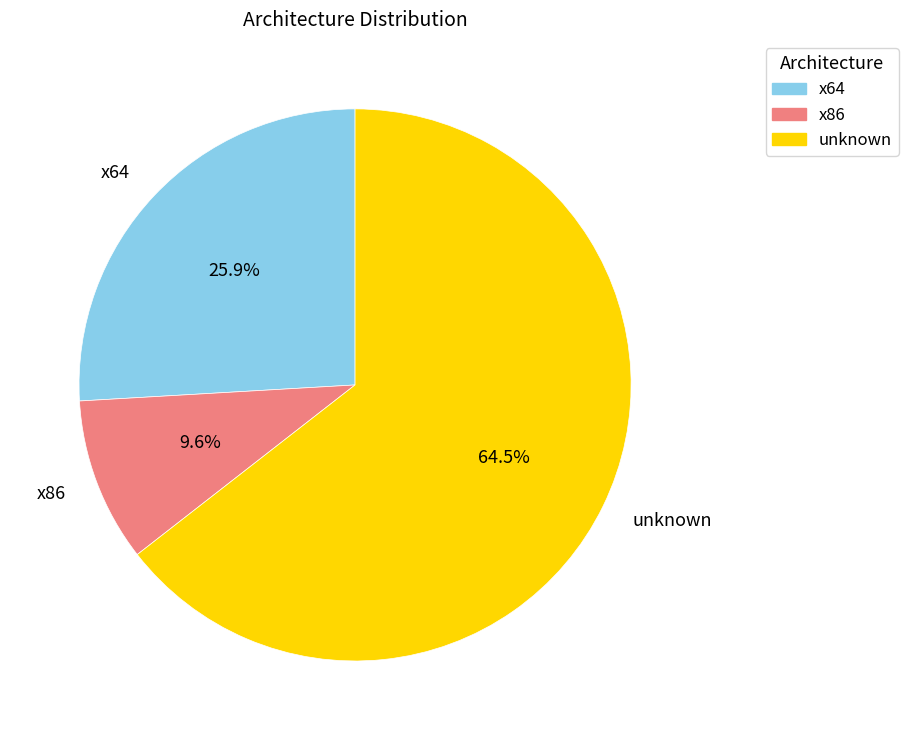

Is there any slice that represents more than half of the pie?

Yes